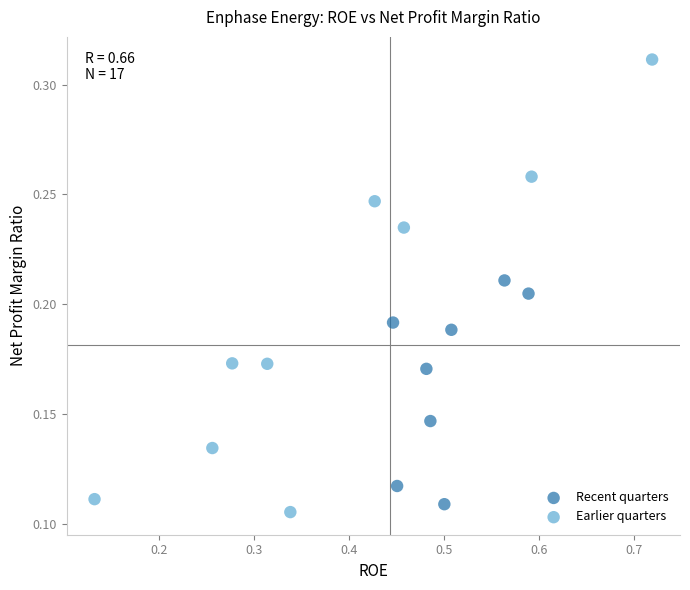

Which series has the widest spread of Y values?

Earlier quarters